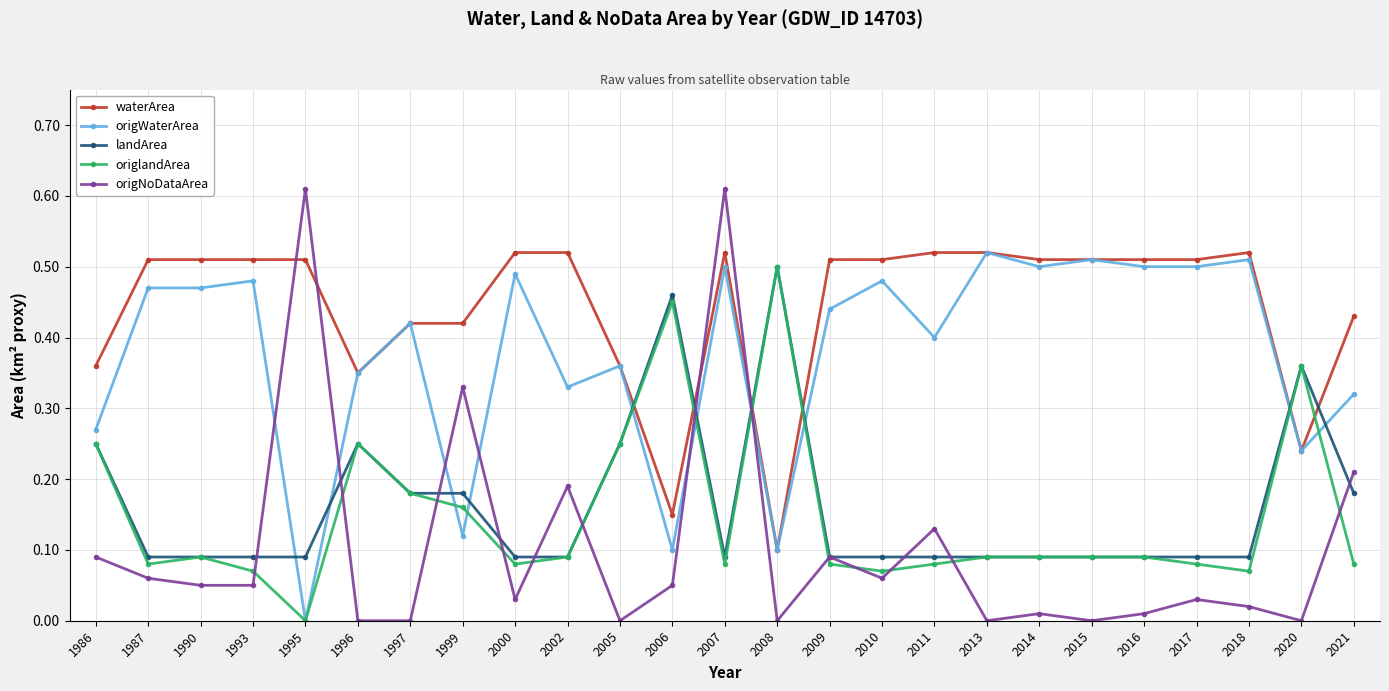

Is the value of origWaterArea at 1990 greater than the value of origlandArea at 2020?

Yes